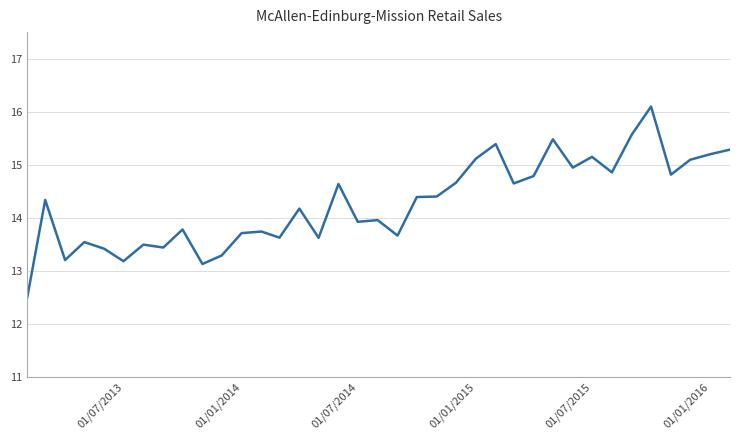

What is the minimum value shown in the chart?

12.5